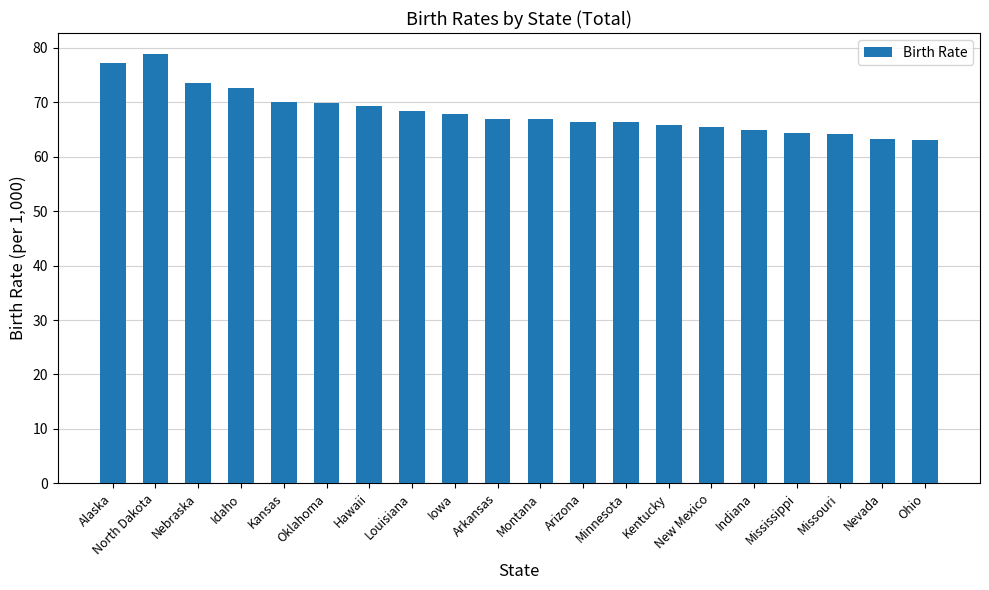

What position from the left is Indiana?

16